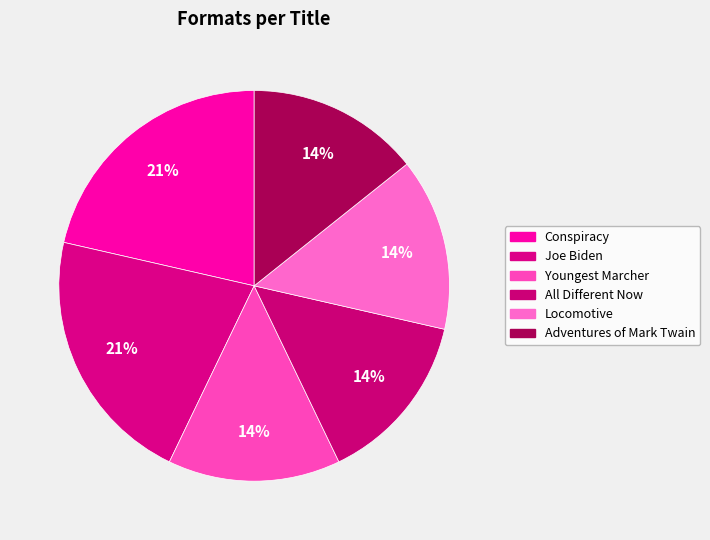

Is there any slice that represents more than half of the pie?

No